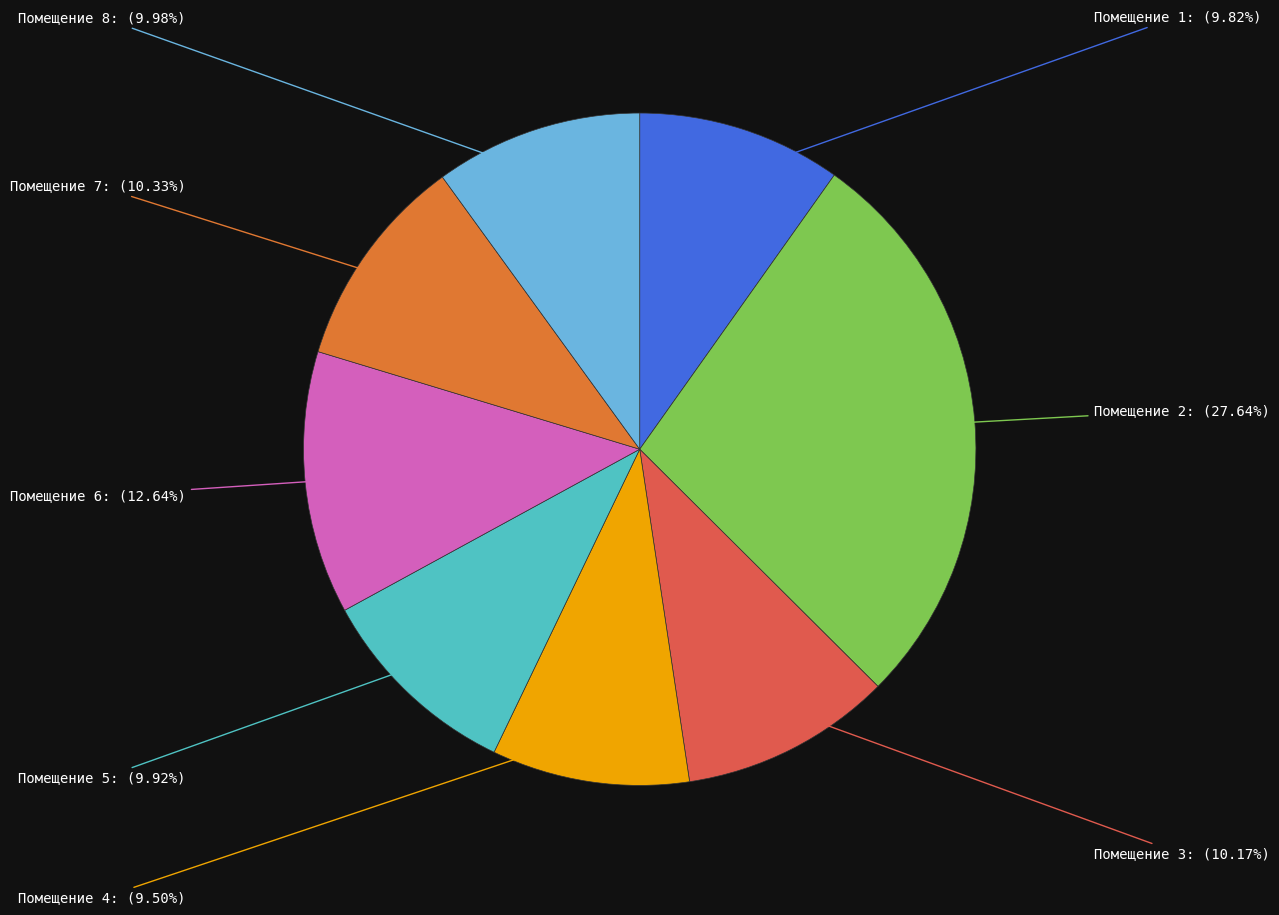

Count the number of slices in the pie.

8